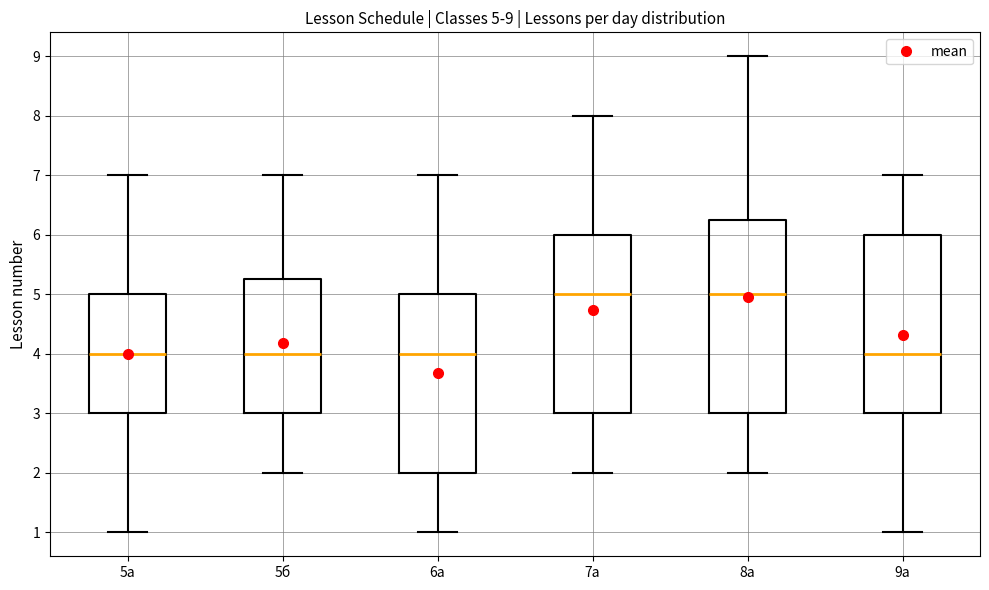

Comparing the boxes themselves (not the whiskers), which one is the tallest?

8а